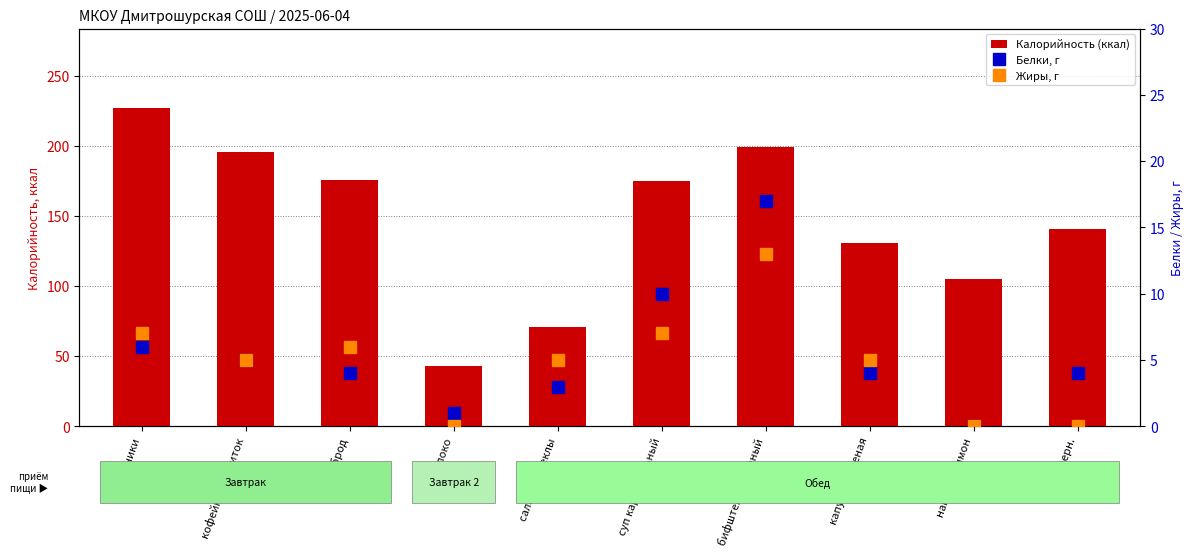

Which label corresponds to the smallest value in the chart?

напиток лимон